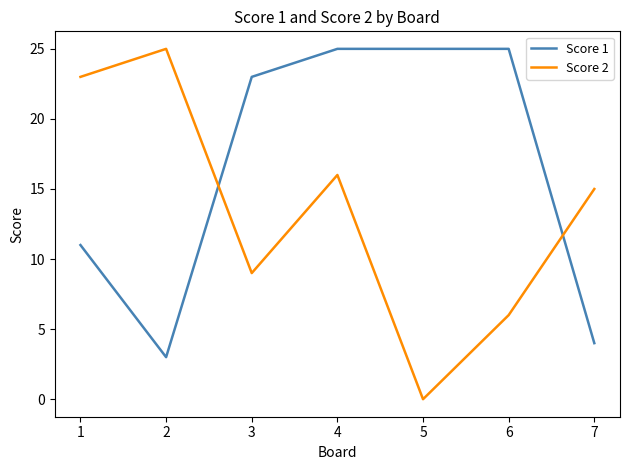

Which series changed the most between 1 and 5?

Score 2